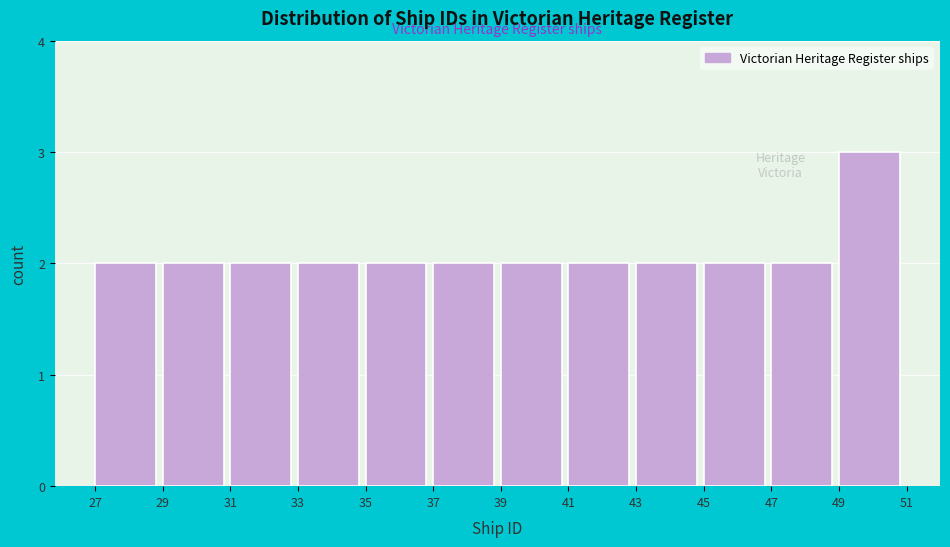

What is the height of the bar covering 37 to 39 on the x-axis? The values are not printed on the chart, so give them approximately, as read against the axis.

2